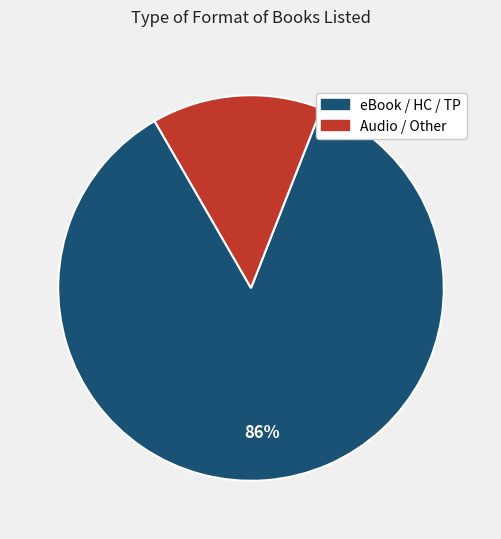

To the nearest percent, what is the average slice percentage?

50%